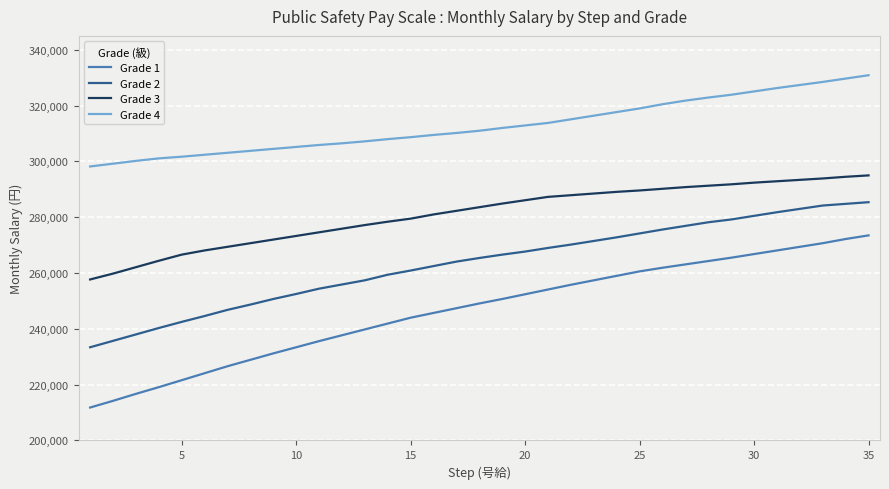

What is the highest value of the Grade 2 series?

285400